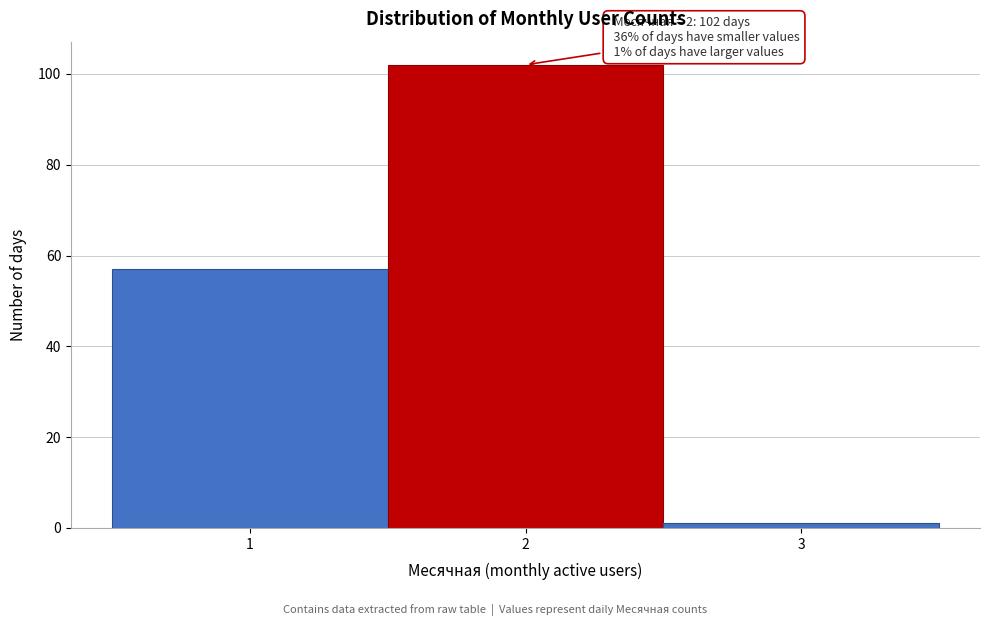

Which range on the x-axis has the tallest bar?

1.5 to 2.5